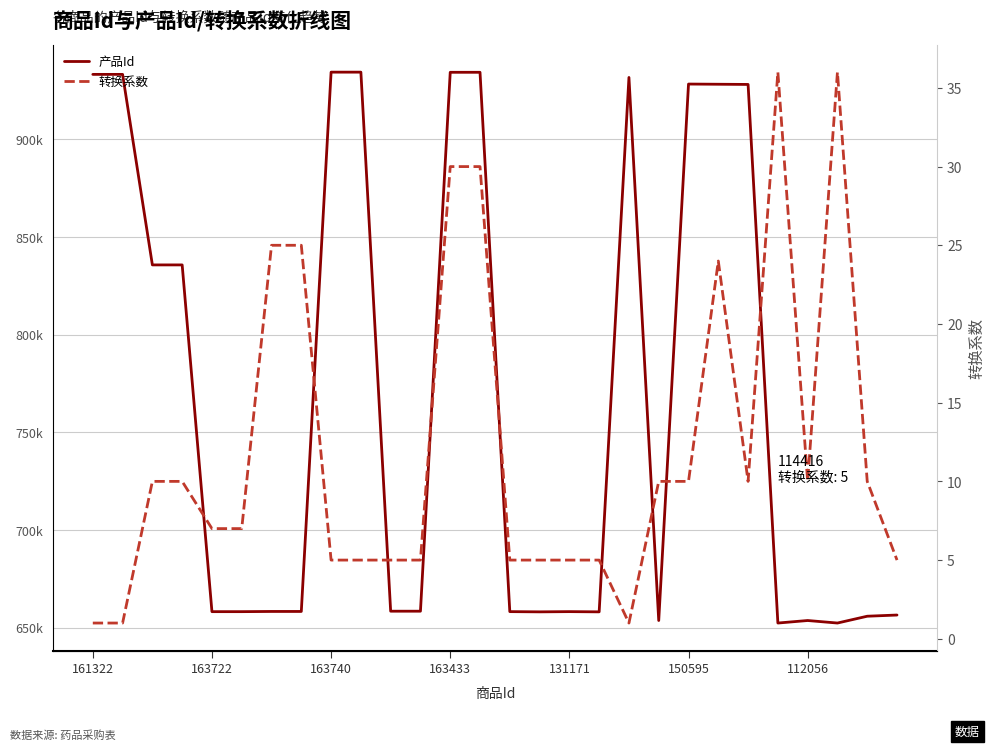

How many data points does each series have?

28